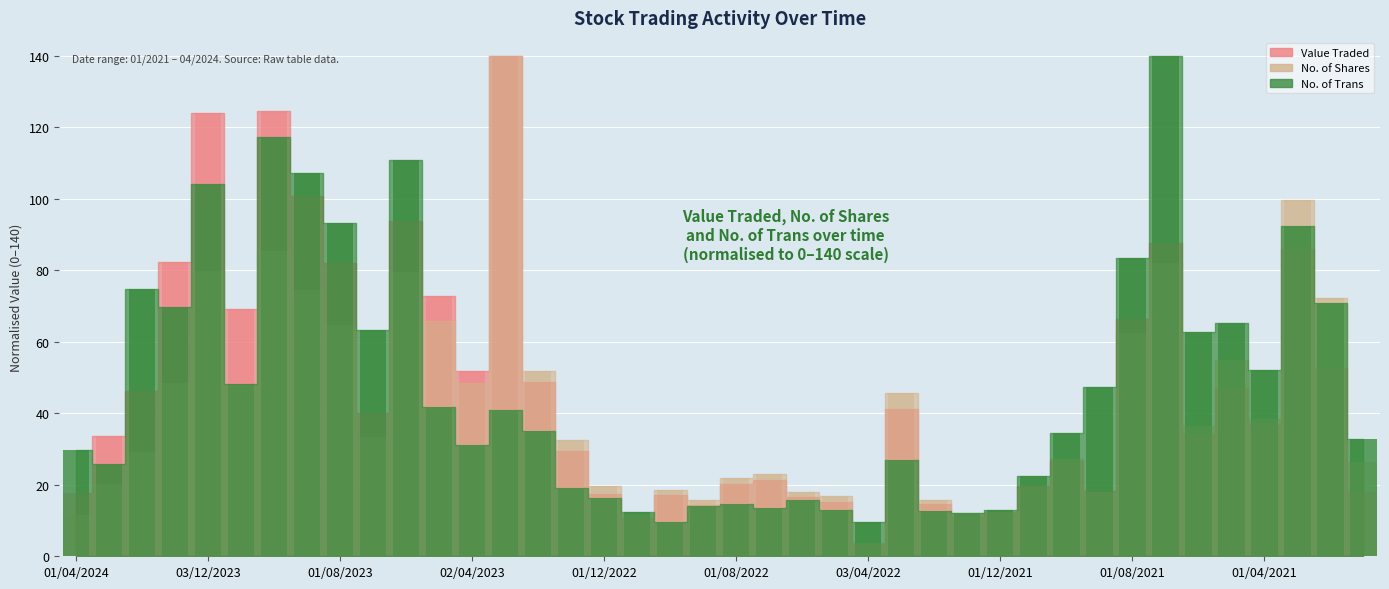

Where does the Value Traded series first go above 36?

01/02/2024